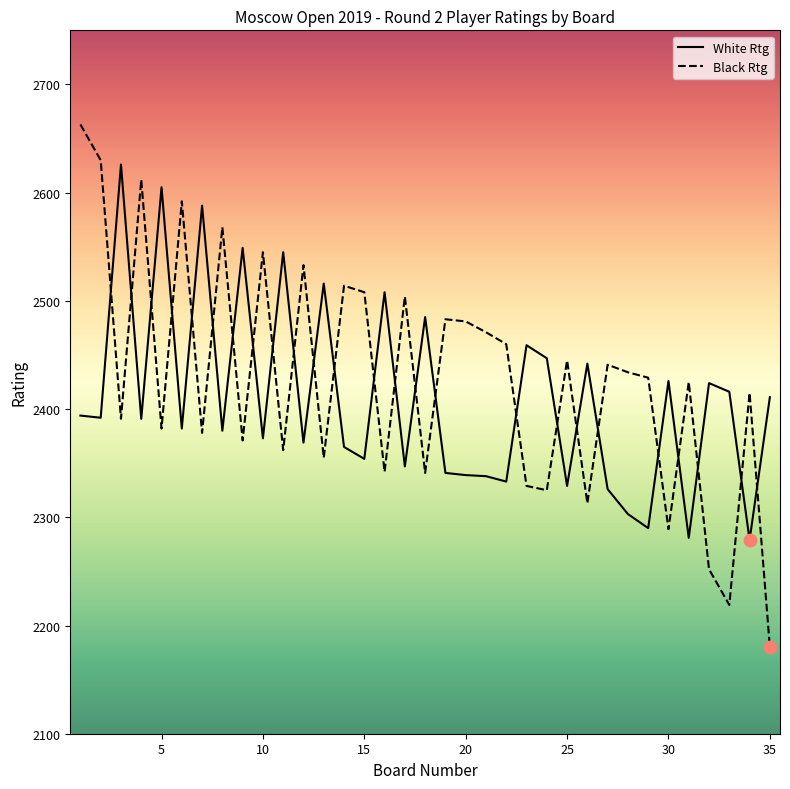

Which series has the widest spread of values?

Black Rtg